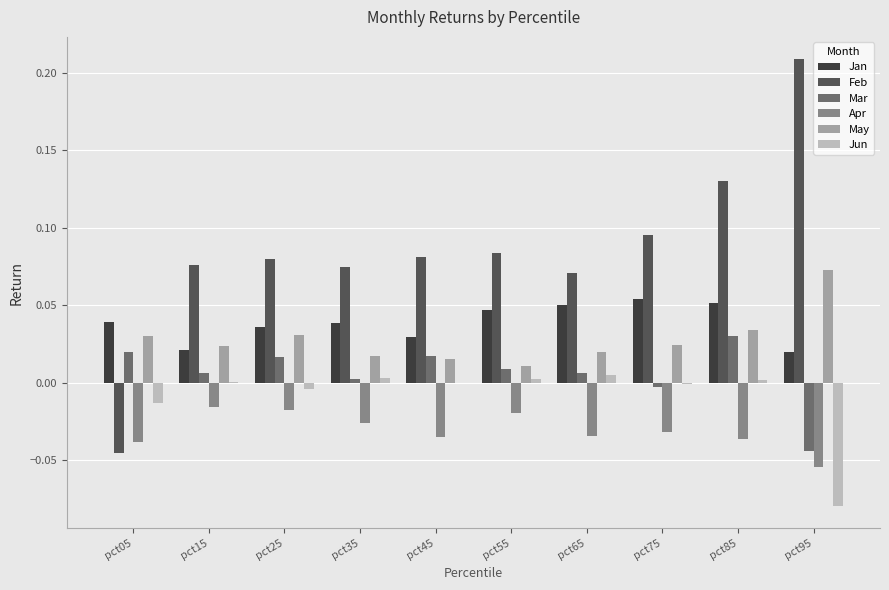

At which category is the sum across all series the highest?

pct85